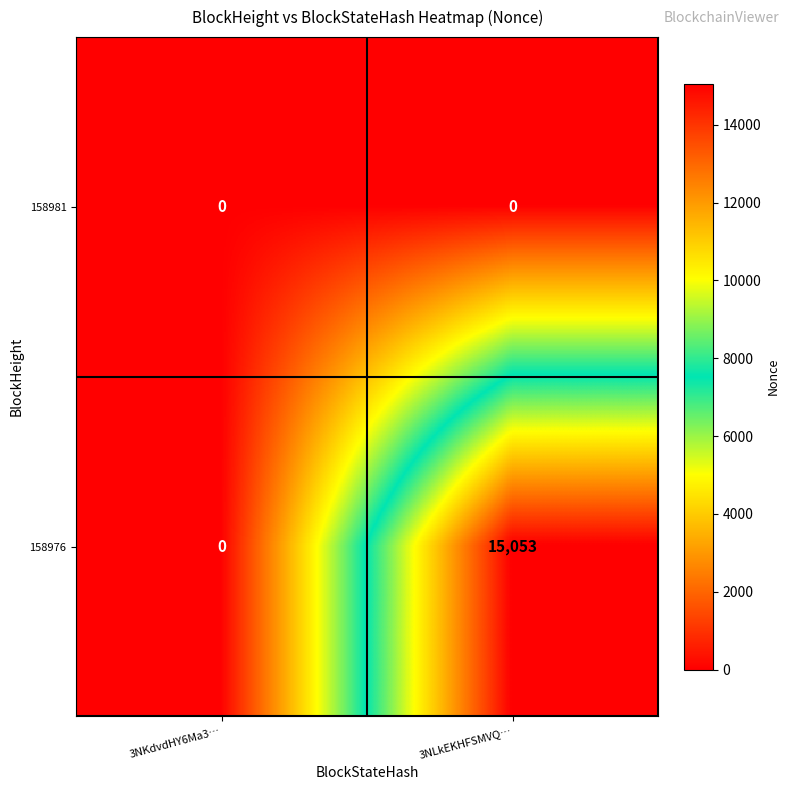

List the series in order of their overall mean, lowest first.

158981, 158976